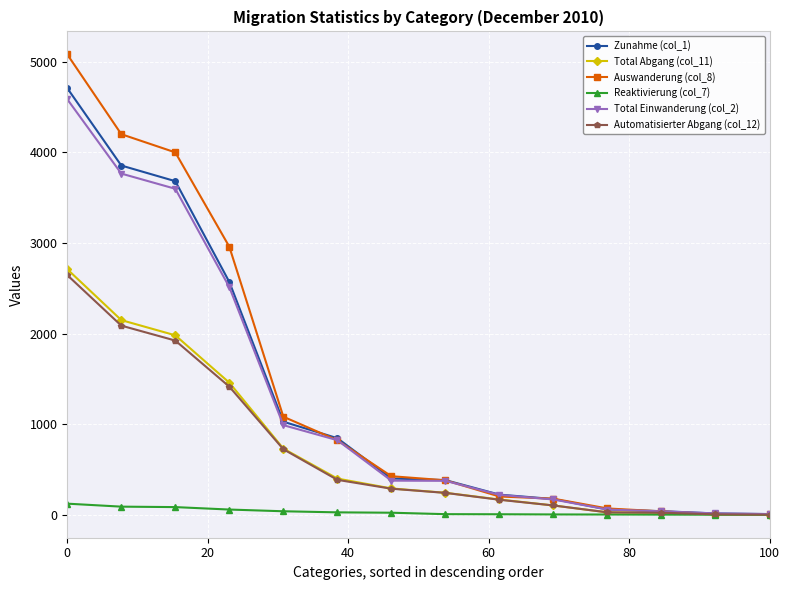

Which series has the largest total across all categories?

Auswanderung (col_8)